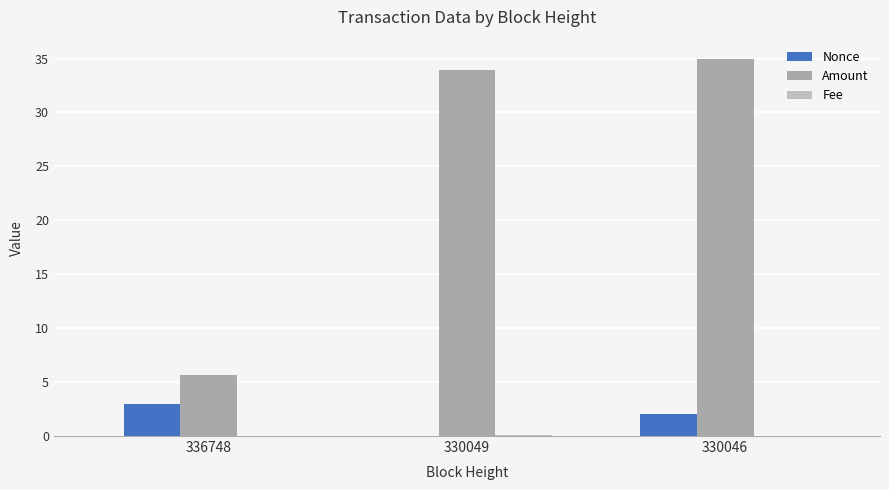

The Amount series shows 11.3 at 330046. True or false?

False